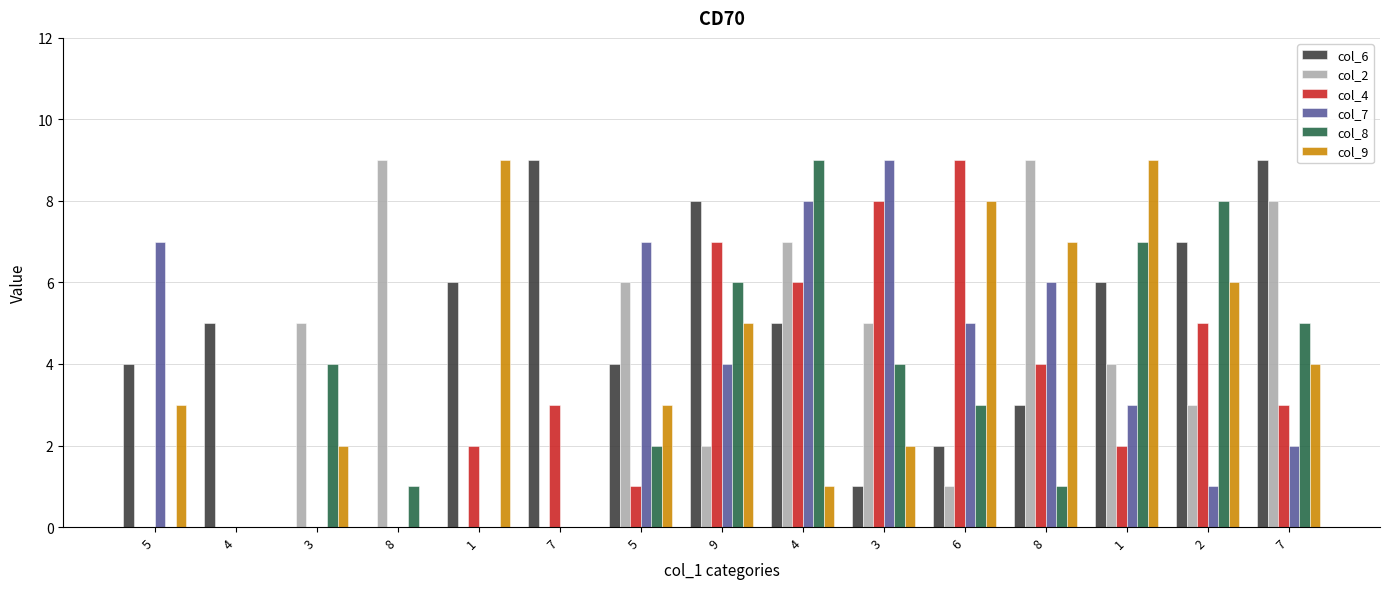

What is the sum of the col_6 values at 8 and 4?

8